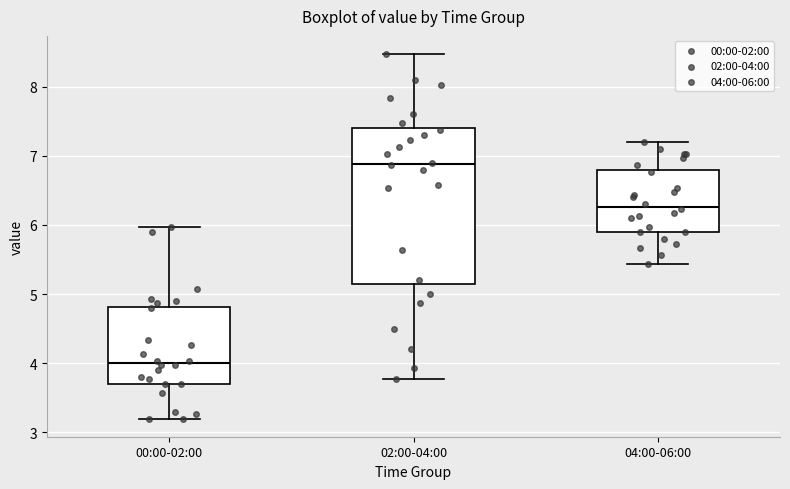

Where is the upper edge of the box for 04:00-06:00 on the y-axis? The values are not printed on the chart, so give them approximately, as read against the axis.

6.8